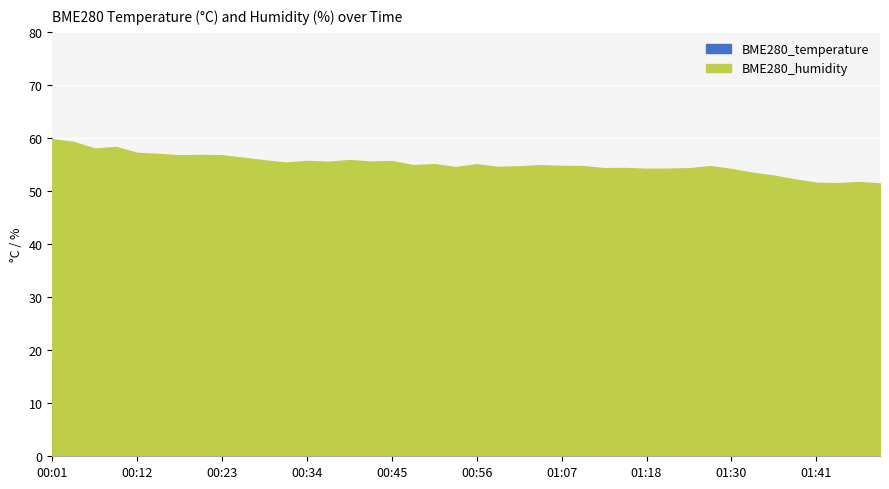

Count the number of data series in this chart.

2